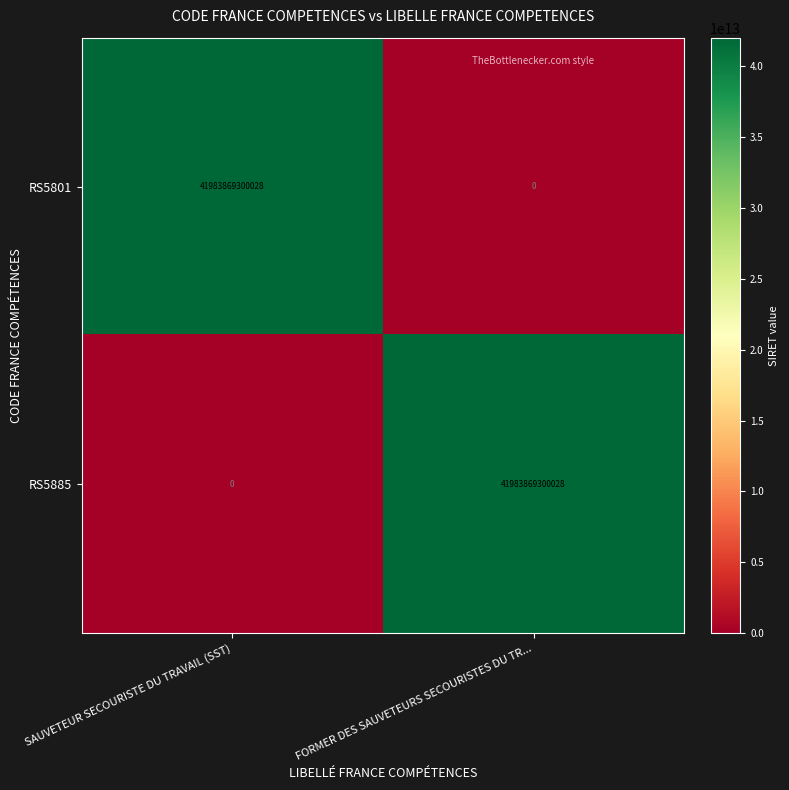

At how many categories does at least one series exceed 37607355351893?

2